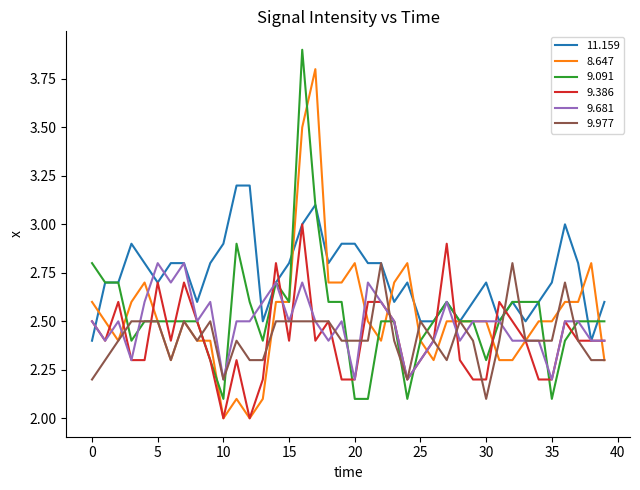

Which series has the largest total across all categories?

11.159